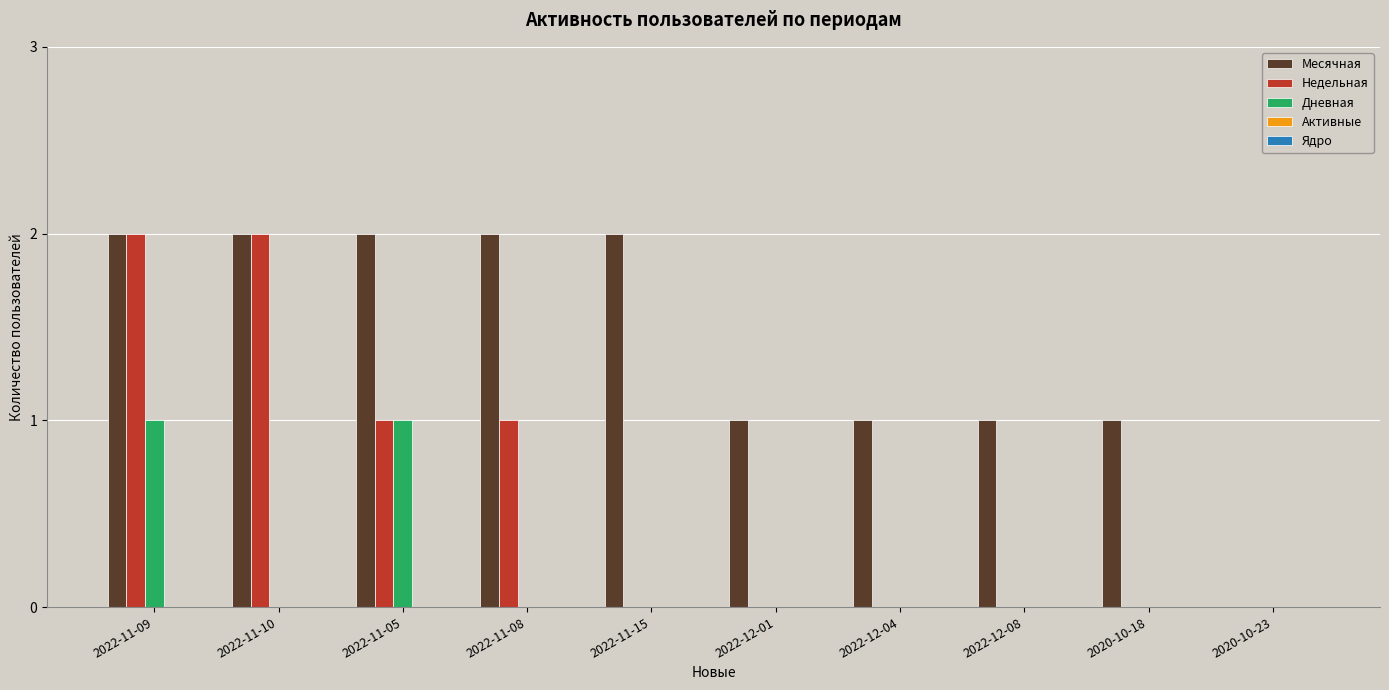

Count the Дневная values in the range 0 to 1.

10